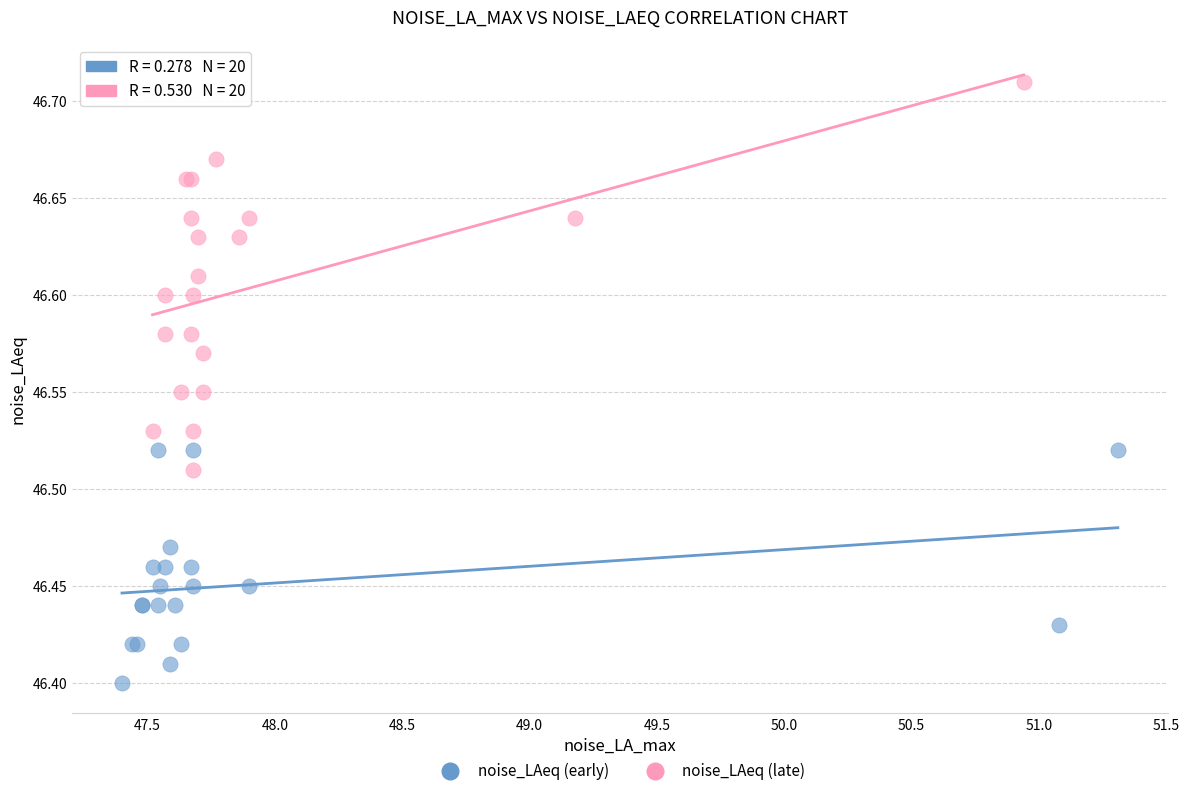

Which series reaches the maximum Y coordinate?

noise_LAeq (late)